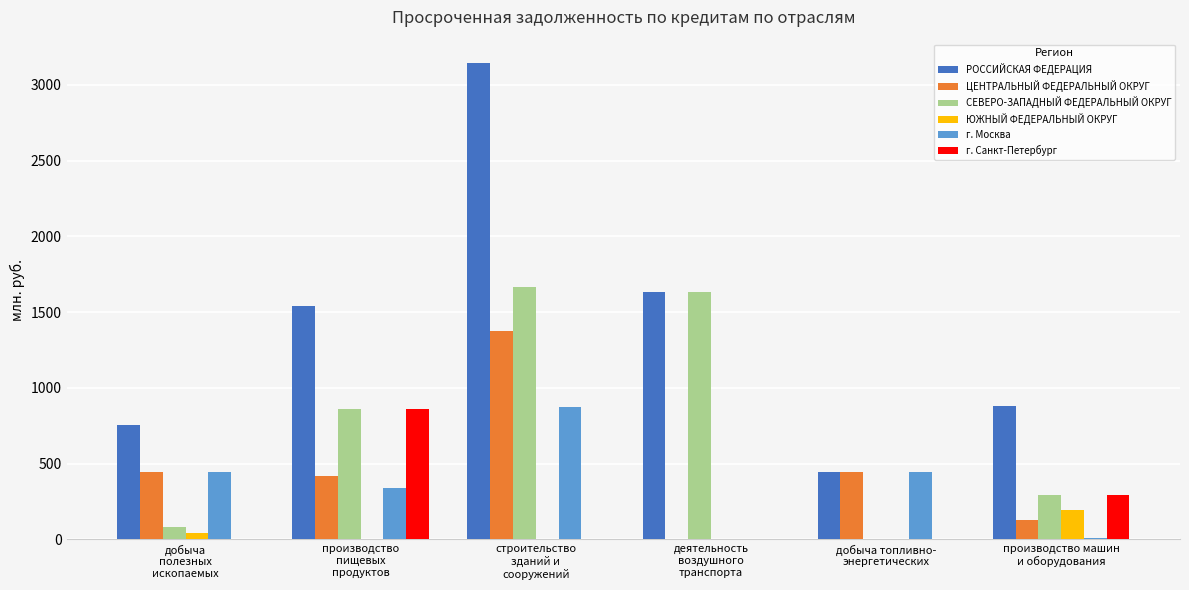

What is the sum of all ЮЖНЫЙ ФЕДЕРАЛЬНЫЙ ОКРУГ values?

237